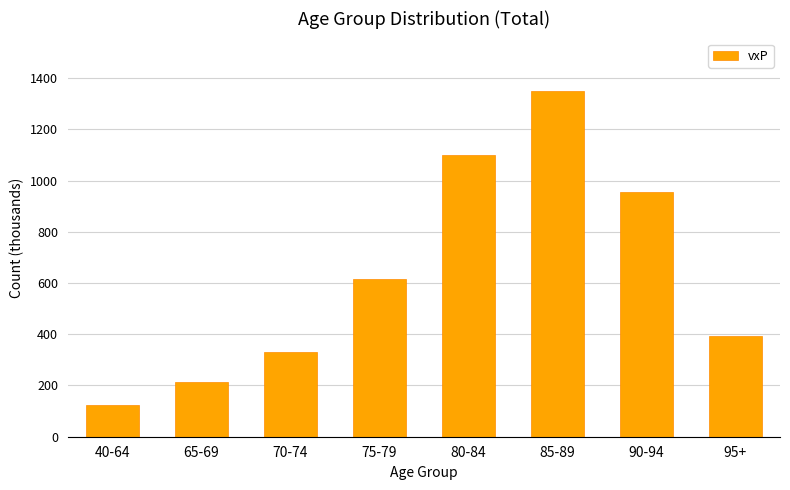

How many values exceed 616?

4